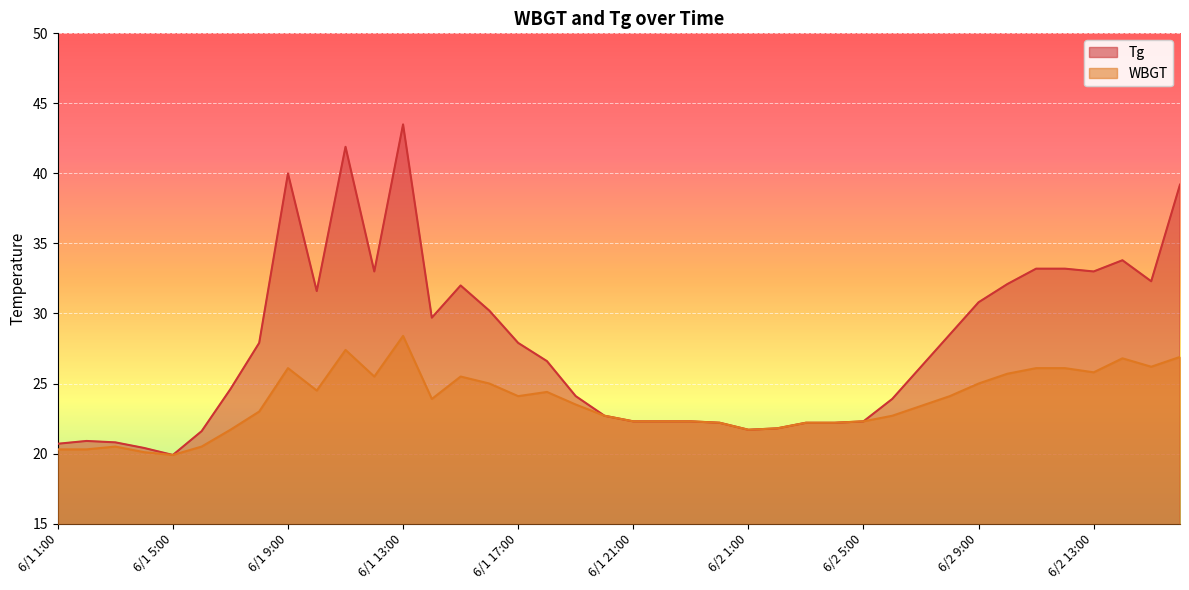

The value of Tg at 6/1 19:00 is 42.9. True or false?

False